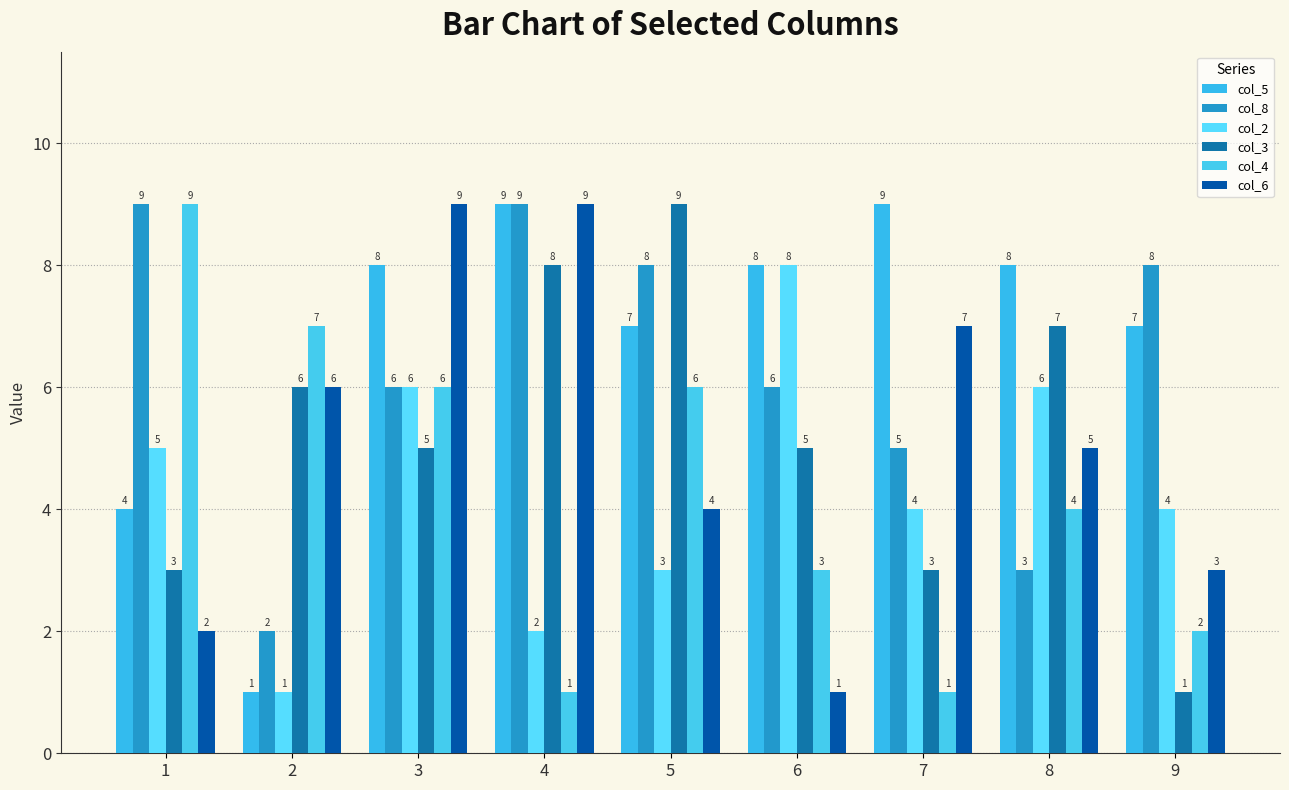

Where does the col_6 series first go above 5?

2